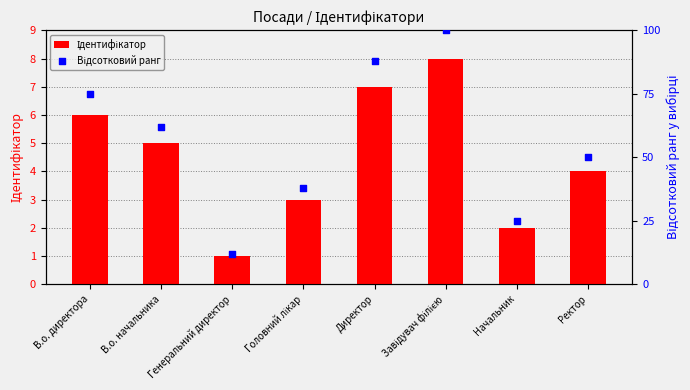

At which category is the sum across all series the highest?

Завідувач філією